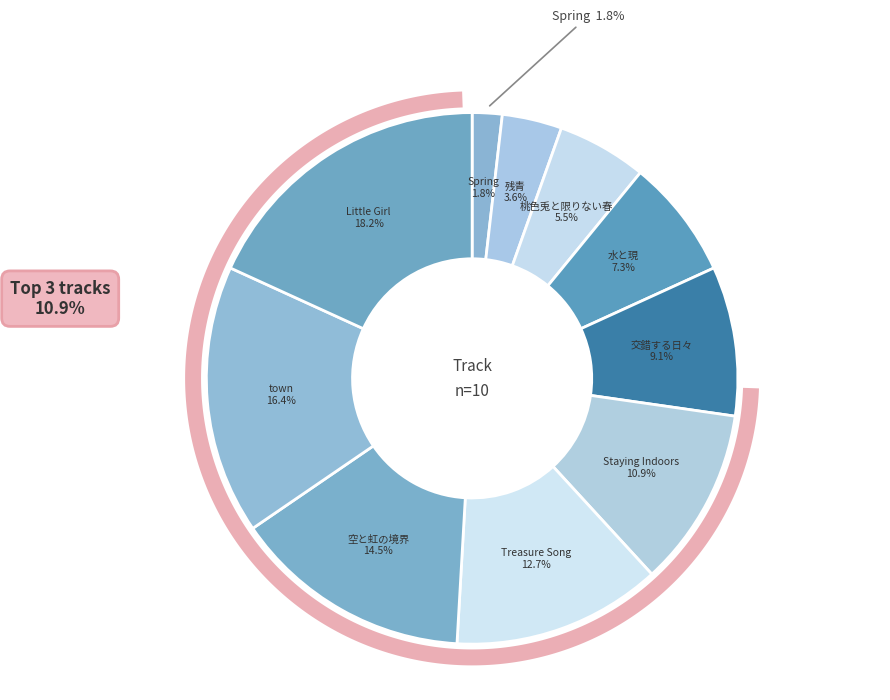

The Staying Indoors slice represents 11% of the pie. True or false?

True